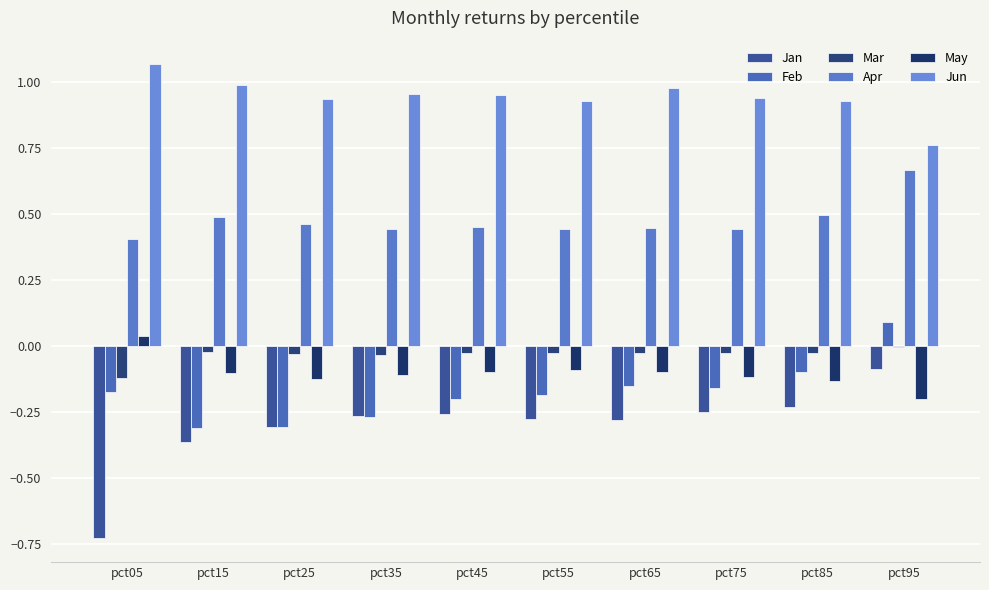

Is the value of Jun at pct35 greater than the value of May at pct55?

Yes